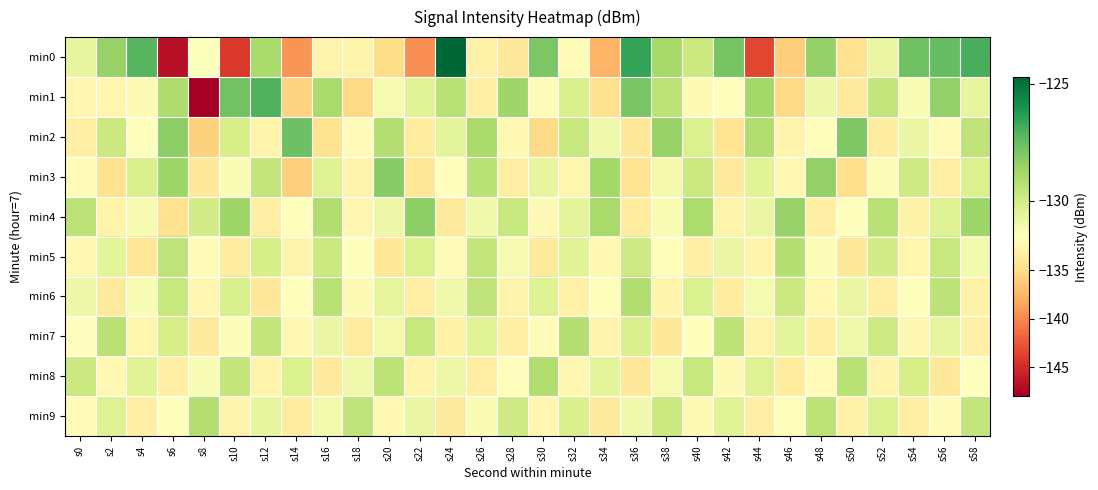

What is the greatest value displayed?

-124.7